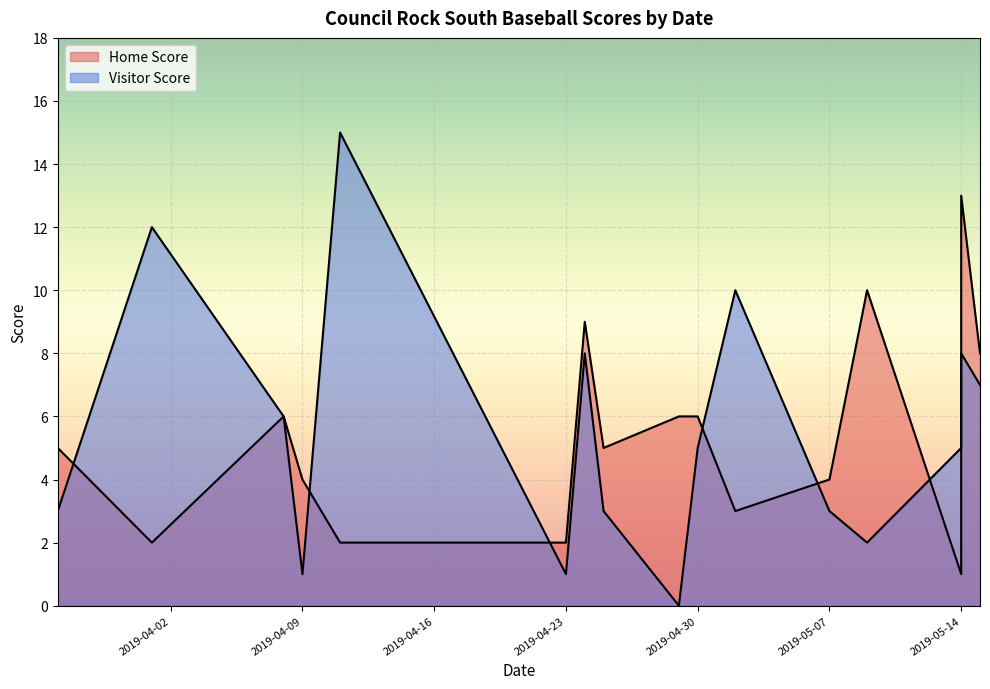

Does the chart display data point markers on the line(s)?

No